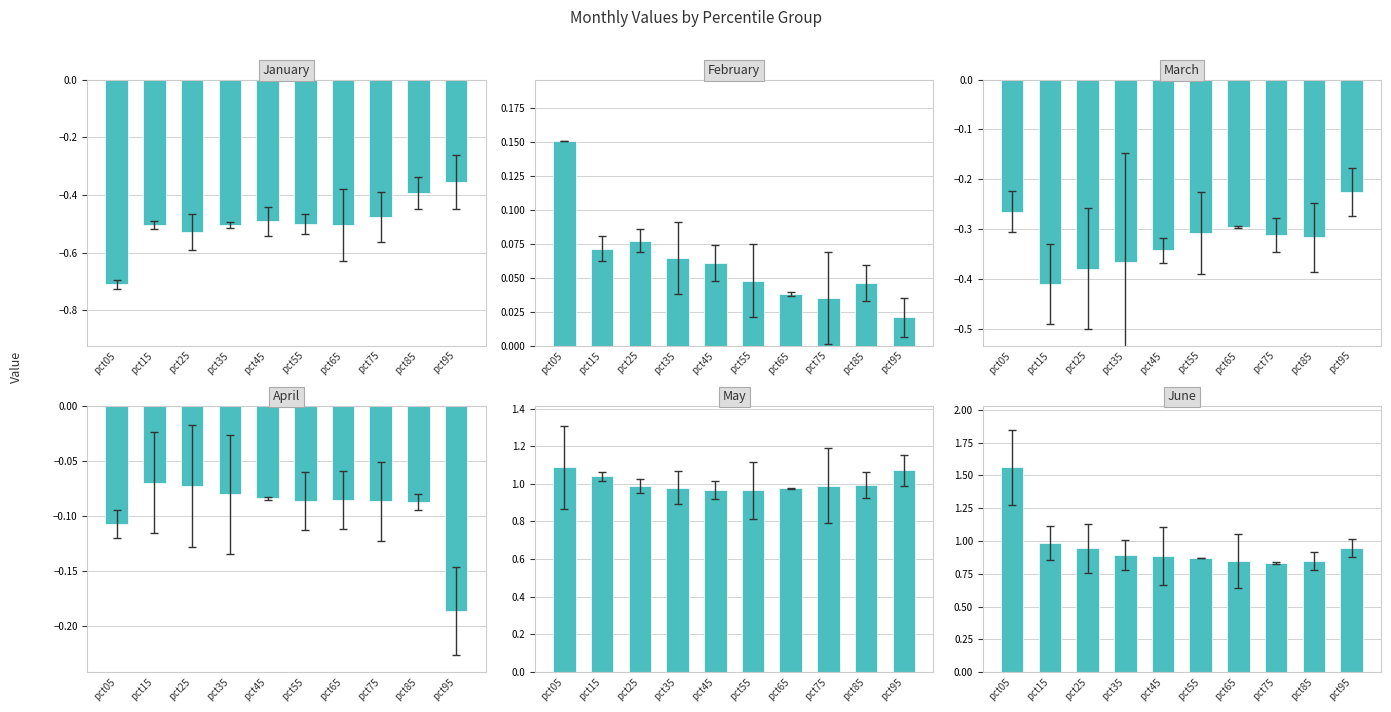

At which category is the sum across all series the highest?

pct05